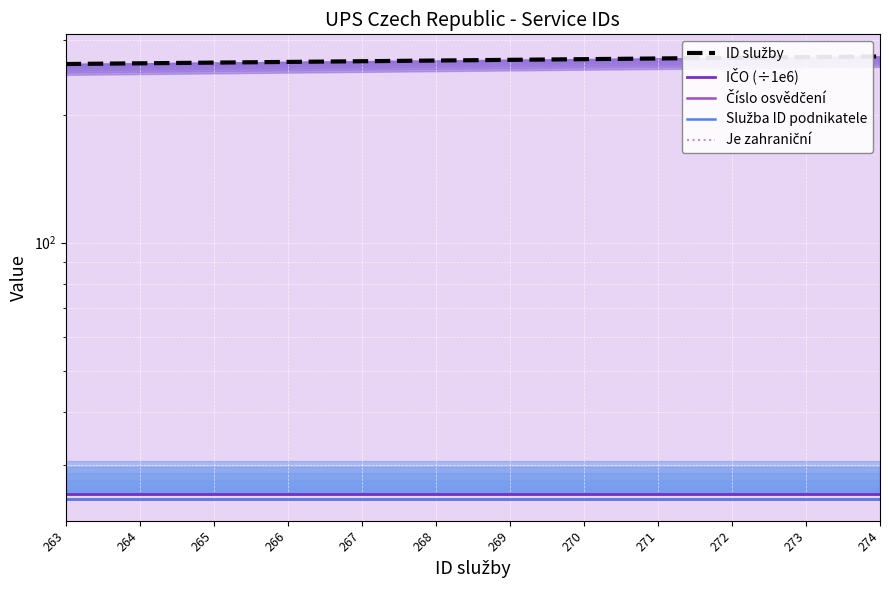

What is the difference between the maximum and second lowest values in the ID služby series?

10.0